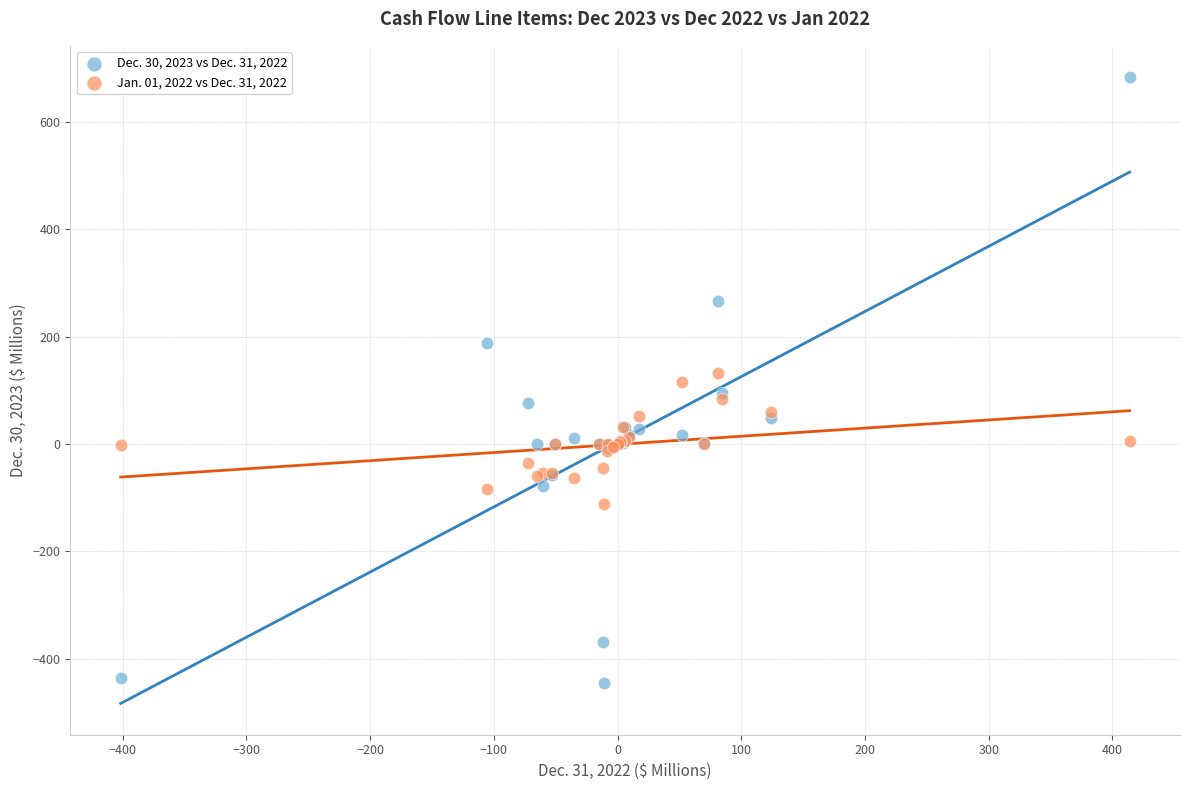

What are all the series names shown in the legend?

Dec. 30, 2023 vs Dec. 31, 2022, Jan. 01, 2022 vs Dec. 31, 2022